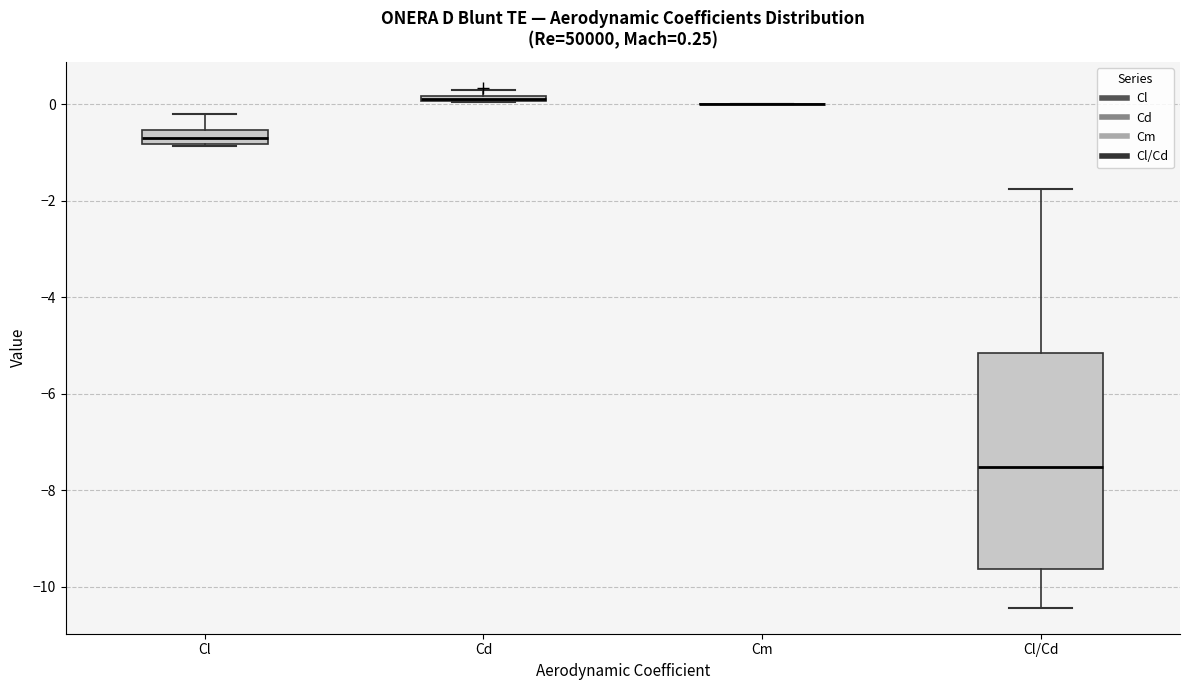

Which box is the tallest, from its lower edge to its upper edge?

Cl/Cd